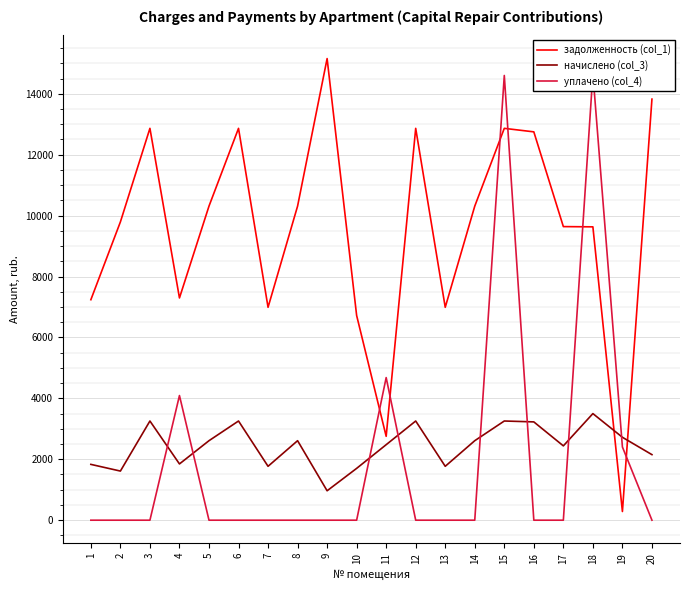

Where is the first local maximum for уплачено (col_4)?

4